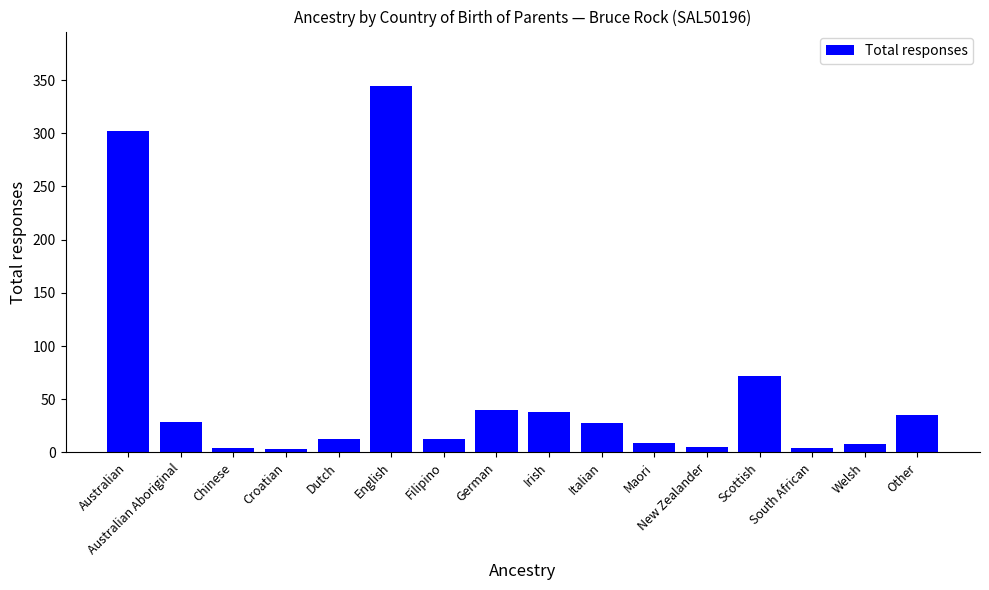

How many data points are less than 28?

8